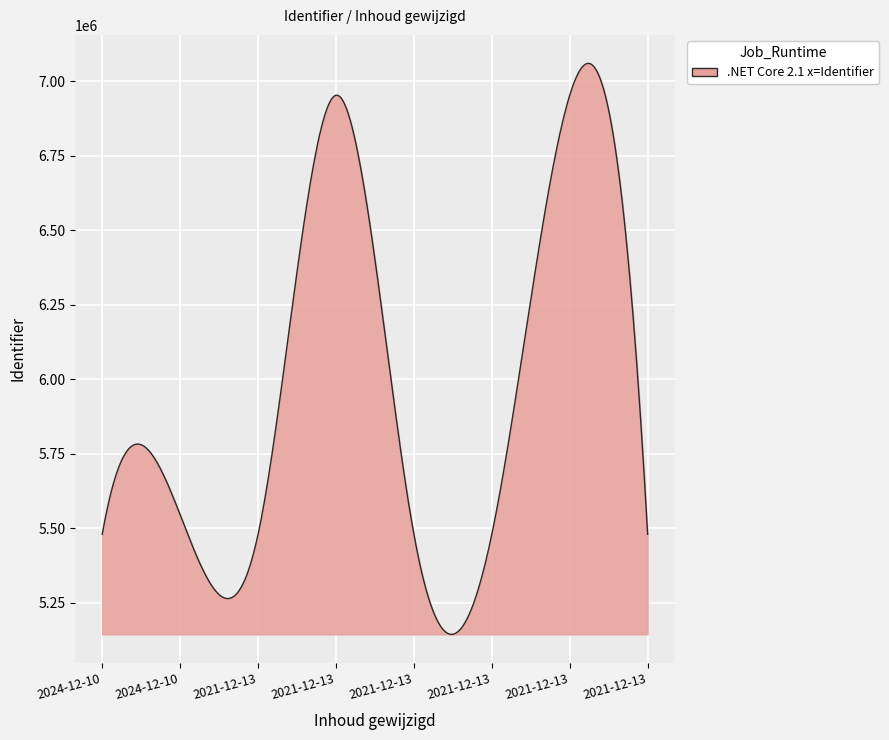

How many lines are shown in the chart?

1